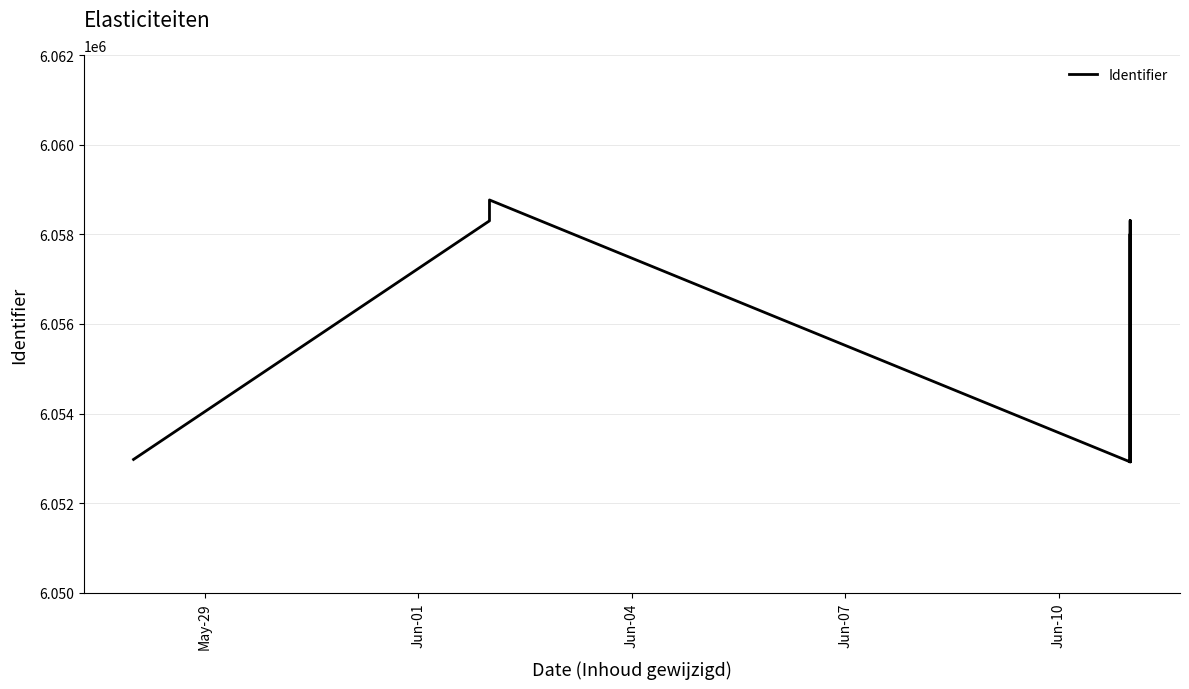

Reading left to right, transcribe all the data shown in this chart.

6052977	6058301	6058767	6052922	6052925	6058006	6058308	6052924	6052926	6058007	6052927